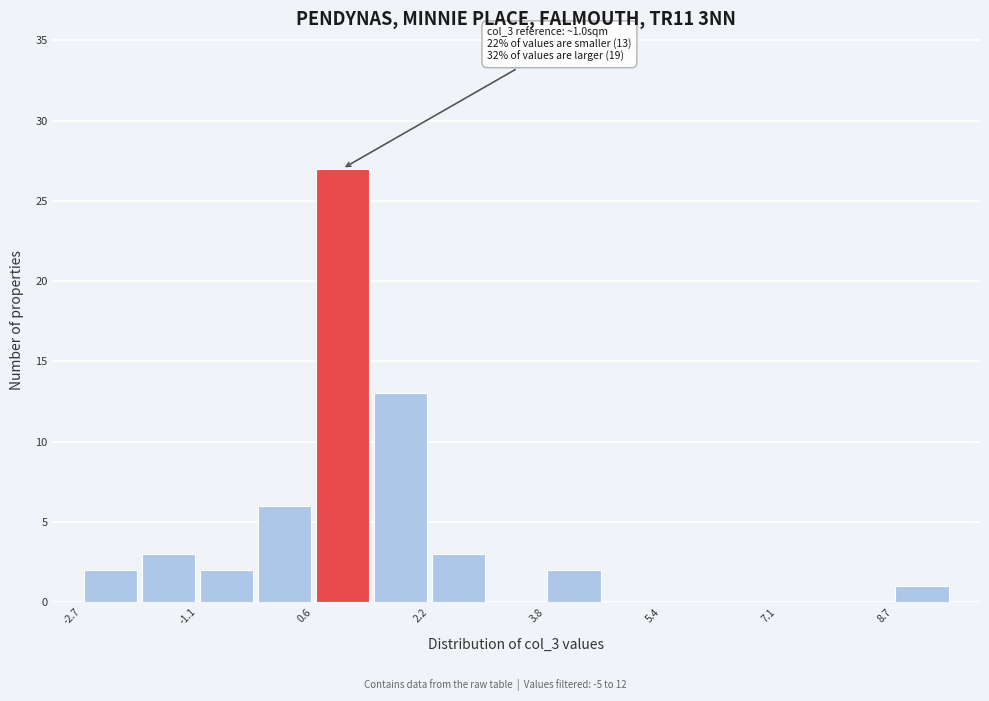

Over which range of the x-axis is the bar tallest?

0.6 to 1.4